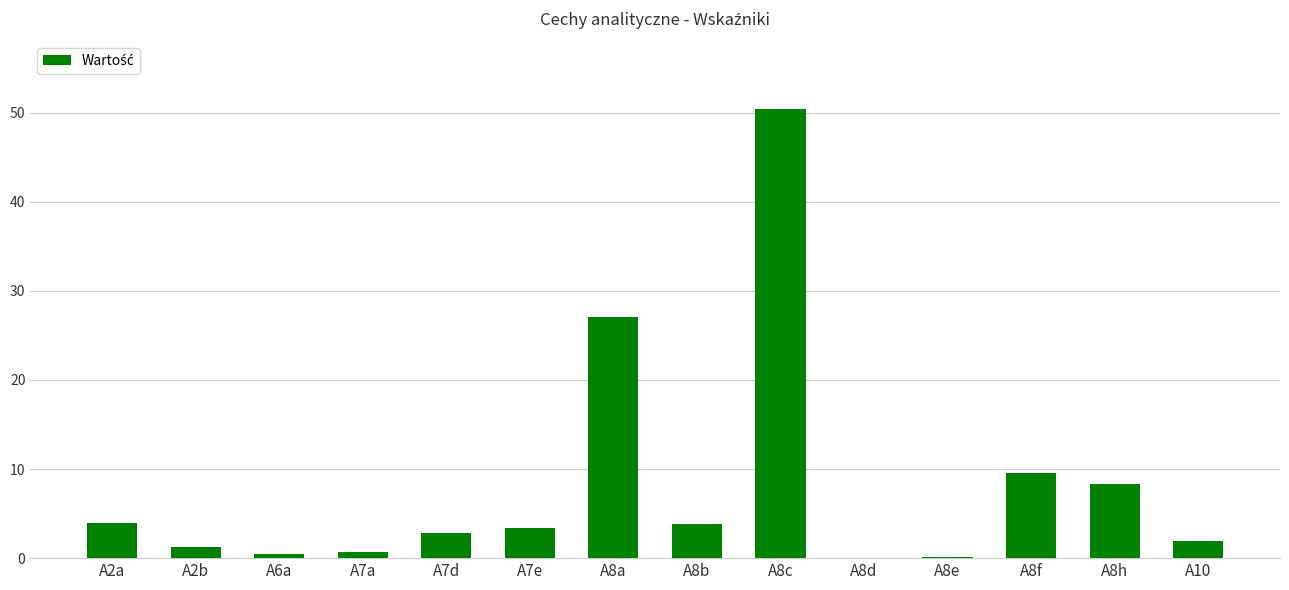

What is the difference between the values at A8d and A10?

1.8